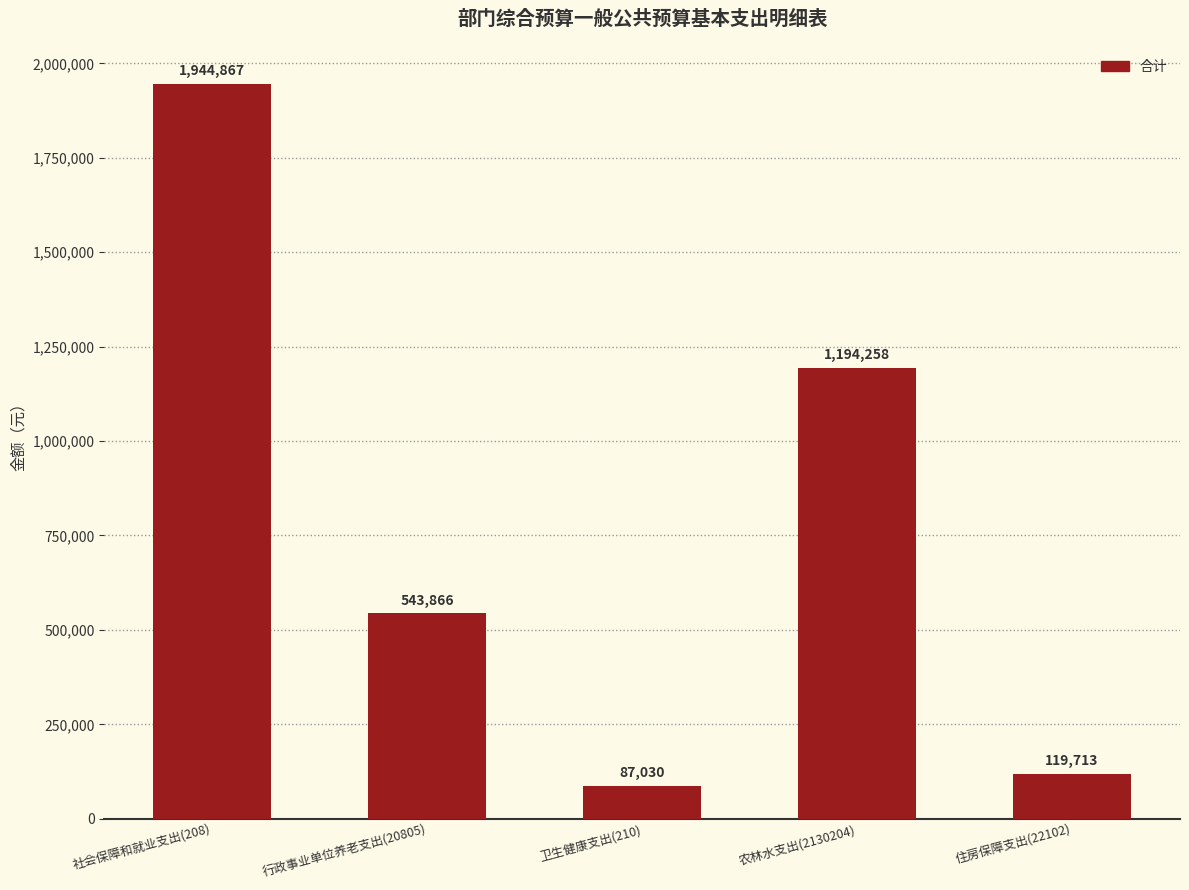

Reading left to right, list all the values displayed in this chart.

社会保障和就业支出(208)=1944867	行政事业单位养老支出(20805)=543866	卫生健康支出(210)=87030	农林水支出(2130204)=1194258	住房保障支出(22102)=119713